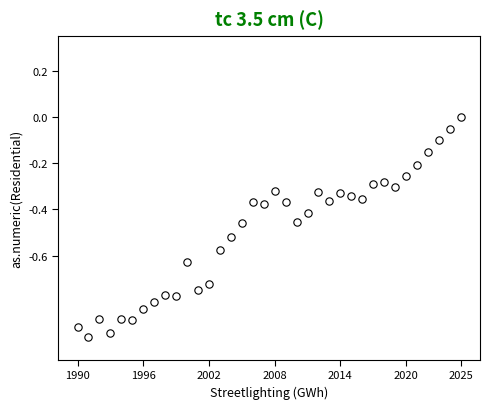

How many points are shown in the scatter plot?

36